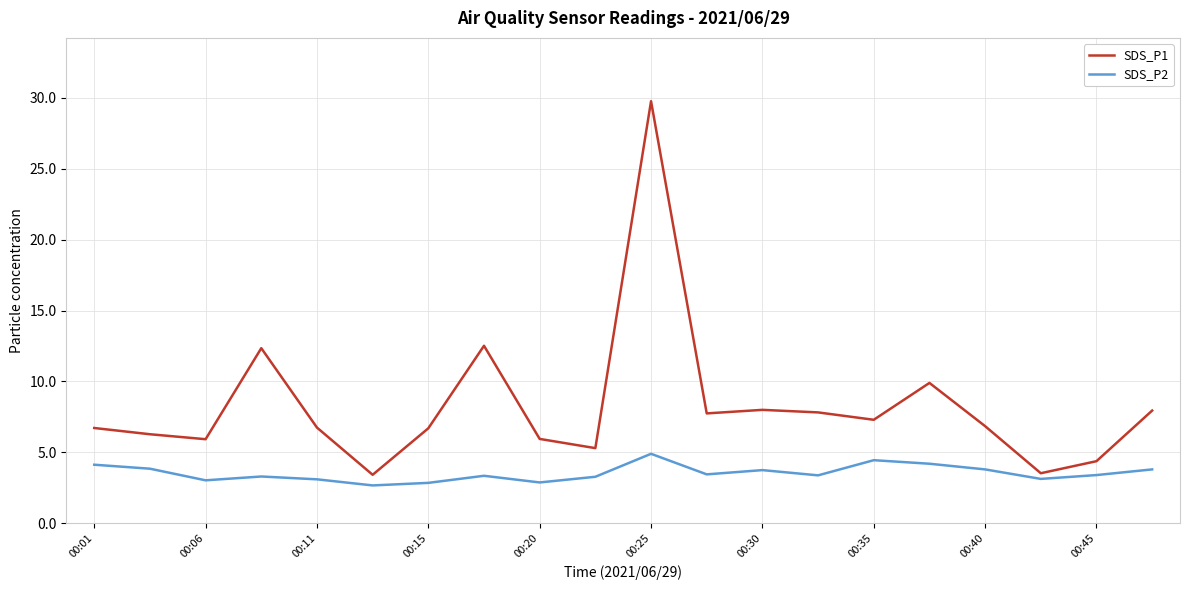

Does the chart have visible grid lines?

Yes